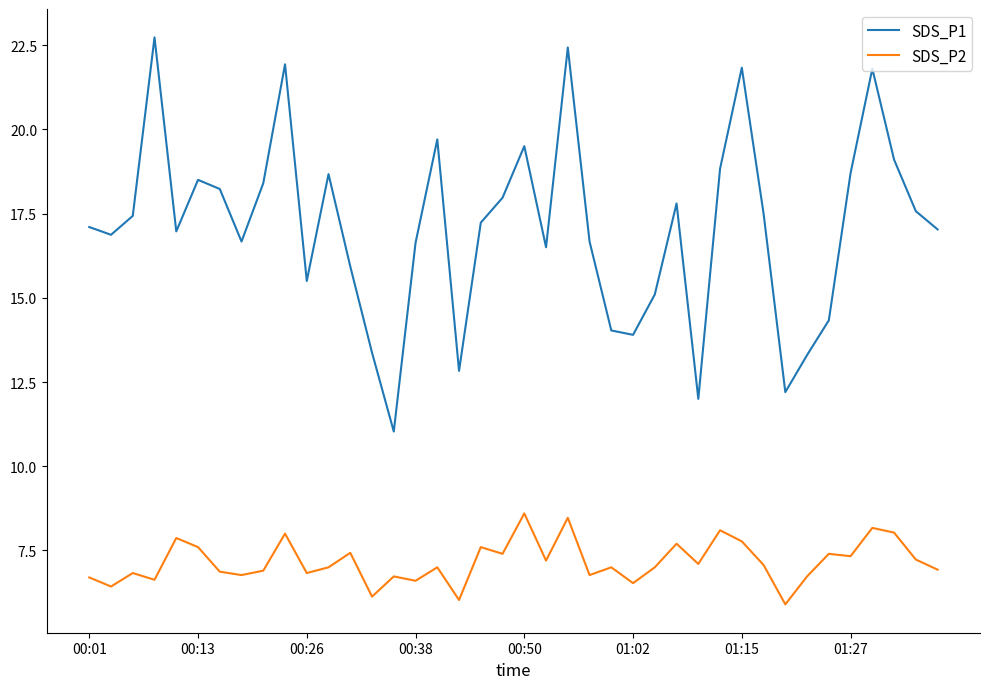

What are all the series names shown in the legend?

SDS_P1, SDS_P2